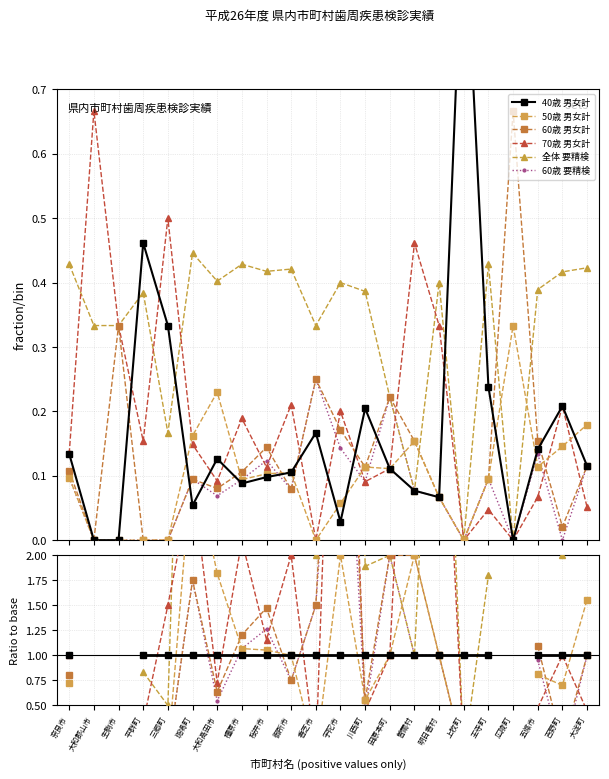

At how many categories does at least one series exceed 4?

6